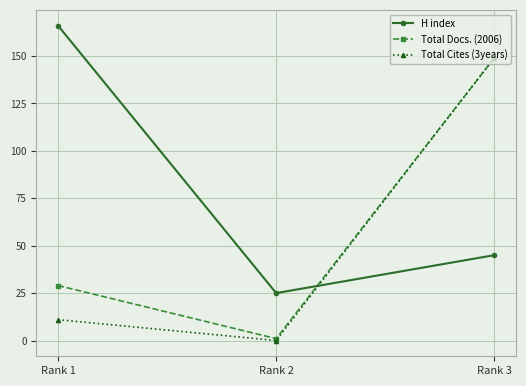

Does the chart display data point markers on the line(s)?

Yes